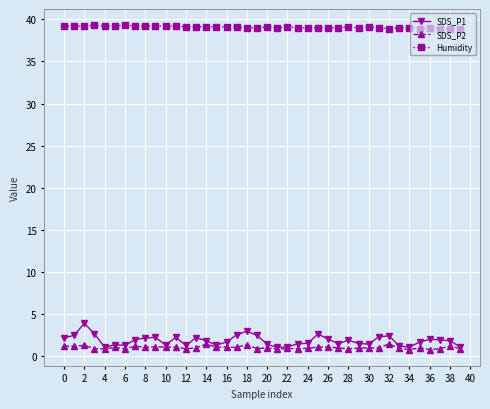

What is the value of the SDS_P2 point at the 24th from the left?

0.9